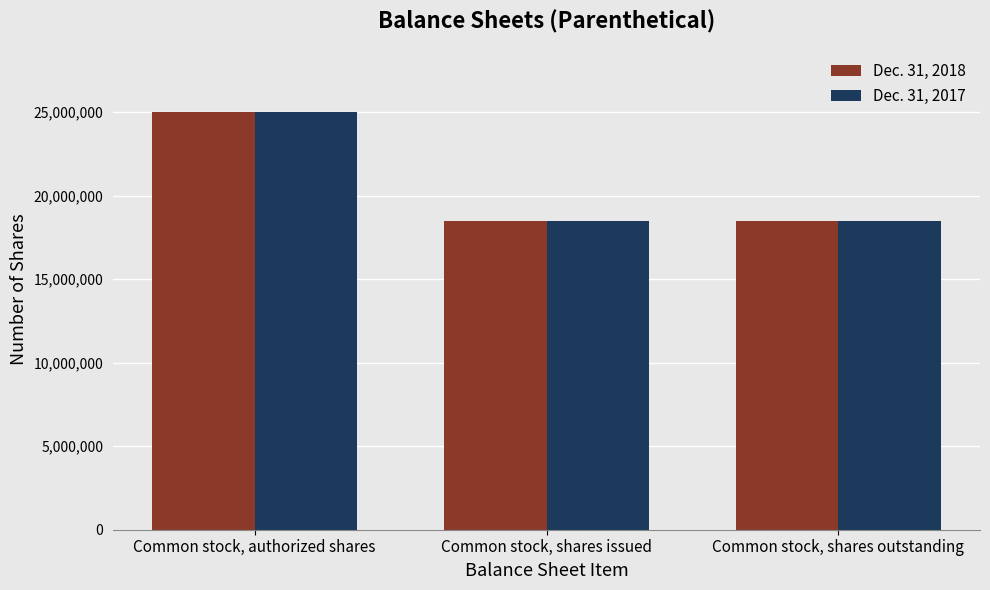

Which label corresponds to the largest value in the chart?

Common stock, authorized shares